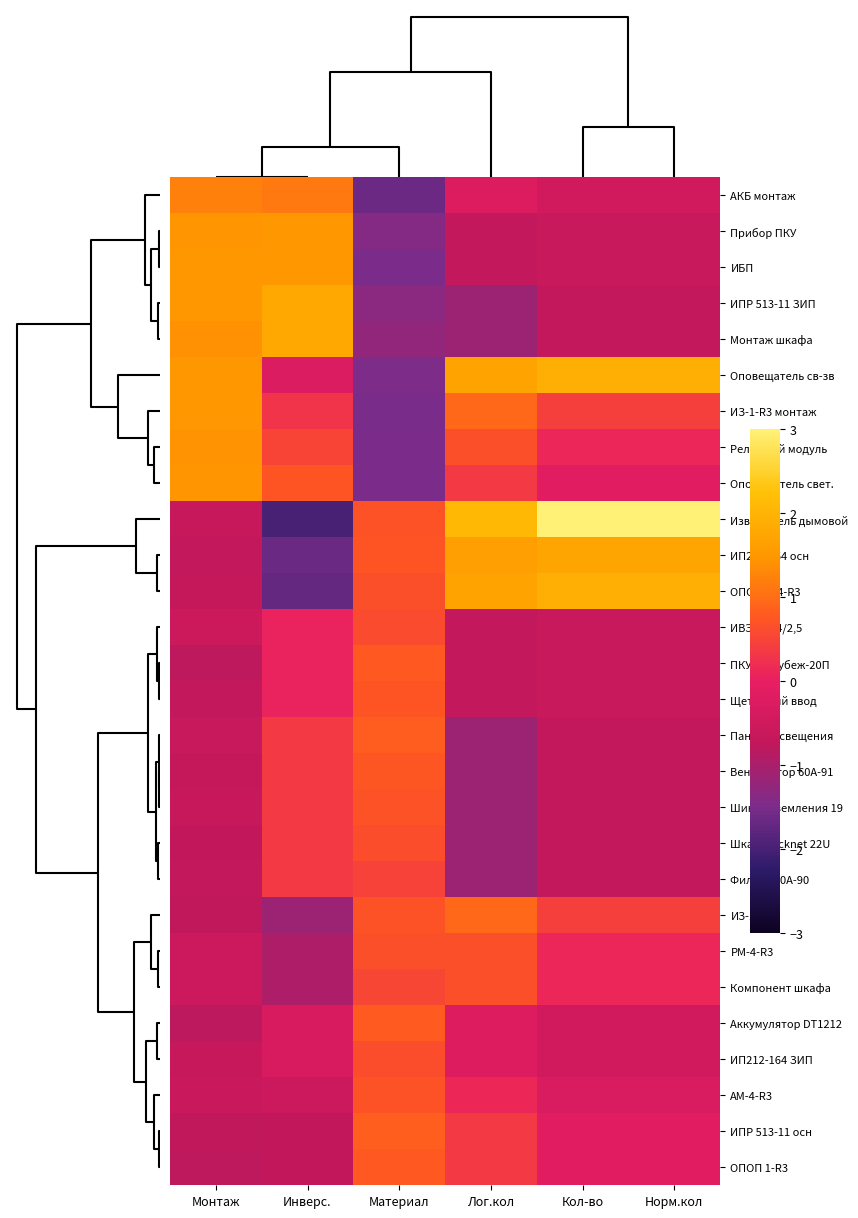

Reading left to right, extract all data points from this chart.

АКБ монтаж: Монтаж=1.2	Инверс.=1.1	Материал=-1.6	Лог.кол=-0.2	Кол-во=-0.5	Норм.кол=-0.5
Прибор ПКУ: Монтаж=1.5	Инверс.=1.5	Материал=-1.4	Лог.кол=-0.7	Кол-во=-0.6	Норм.кол=-0.6
ИБП: Монтаж=1.5	Инверс.=1.5	Материал=-1.5	Лог.кол=-0.7	Кол-во=-0.6	Норм.кол=-0.6
ИПР 513-11 ЗИП: Монтаж=1.5	Инверс.=1.8	Материал=-1.3	Лог.кол=-1.1	Кол-во=-0.7	Норм.кол=-0.7
Монтаж шкафа: Монтаж=1.4	Инверс.=1.8	Материал=-1.3	Лог.кол=-1.1	Кол-во=-0.7	Норм.кол=-0.7
Оповещатель св-зв: Монтаж=1.5	Инверс.=-0.2	Материал=-1.5	Лог.кол=1.7	Кол-во=1.9	Норм.кол=1.9
ИЗ-1-R3 монтаж: Монтаж=1.5	Инверс.=0.3	Материал=-1.5	Лог.кол=0.9	Кол-во=0.4	Норм.кол=0.4
Релейный модуль: Монтаж=1.4	Инверс.=0.5	Материал=-1.5	Лог.кол=0.7	Кол-во=0.1	Норм.кол=0.1
Оповещатель свет.: Монтаж=1.5	Инверс.=0.7	Материал=-1.5	Лог.кол=0.4	Кол-во=-0.1	Норм.кол=-0.1
Извещатель дымовой: Монтаж=-0.7	Инверс.=-2.0	Материал=0.7	Лог.кол=2.1	Кол-во=3.0	Норм.кол=3.0
ИП212-164 осн: Монтаж=-0.7	Инверс.=-1.6	Материал=0.7	Лог.кол=1.6	Кол-во=1.8	Норм.кол=1.8
ОПОП 124-R3: Монтаж=-0.7	Инверс.=-1.7	Материал=0.7	Лог.кол=1.7	Кол-во=1.9	Норм.кол=1.9
ИВЭПР 24/2,5: Монтаж=-0.6	Инверс.=0.1	Материал=0.6	Лог.кол=-0.7	Кол-во=-0.6	Норм.кол=-0.6
ПКУ R3-Рубеж-20П: Монтаж=-0.8	Инверс.=0.1	Материал=0.8	Лог.кол=-0.7	Кол-во=-0.6	Норм.кол=-0.6
Щеточный ввод: Монтаж=-0.7	Инверс.=0.1	Материал=0.7	Лог.кол=-0.7	Кол-во=-0.6	Норм.кол=-0.6
Панель освещения: Монтаж=-0.6	Инверс.=0.4	Материал=0.8	Лог.кол=-1.1	Кол-во=-0.7	Норм.кол=-0.7
Вентилятор 60A-91: Монтаж=-0.7	Инверс.=0.4	Материал=0.7	Лог.кол=-1.1	Кол-во=-0.7	Норм.кол=-0.7
Шина заземления 19: Монтаж=-0.6	Инверс.=0.4	Материал=0.7	Лог.кол=-1.1	Кол-во=-0.7	Норм.кол=-0.7
Шкаф Racknet 22U: Монтаж=-0.7	Инверс.=0.4	Материал=0.6	Лог.кол=-1.1	Кол-во=-0.7	Норм.кол=-0.7
Фильтр 60A-90: Монтаж=-0.7	Инверс.=0.4	Материал=0.5	Лог.кол=-1.1	Кол-во=-0.7	Норм.кол=-0.7
ИЗ-1-R3: Монтаж=-0.8	Инверс.=-1.1	Материал=0.7	Лог.кол=0.9	Кол-во=0.4	Норм.кол=0.4
РМ-4-R3: Монтаж=-0.6	Инверс.=-0.9	Материал=0.7	Лог.кол=0.7	Кол-во=0.1	Норм.кол=0.1
Компонент шкафа: Монтаж=-0.5	Инверс.=-0.9	Материал=0.5	Лог.кол=0.7	Кол-во=0.1	Норм.кол=0.1
Аккумулятор DT1212: Монтаж=-0.8	Инверс.=-0.3	Материал=0.8	Лог.кол=-0.2	Кол-во=-0.5	Норм.кол=-0.5
ИП212-164 ЗИП: Монтаж=-0.7	Инверс.=-0.3	Материал=0.6	Лог.кол=-0.2	Кол-во=-0.5	Норм.кол=-0.5
АМ-4-R3: Монтаж=-0.6	Инверс.=-0.5	Материал=0.7	Лог.кол=0.1	Кол-во=-0.3	Норм.кол=-0.3
ИПР 513-11 осн: Монтаж=-0.8	Инверс.=-0.7	Материал=0.8	Лог.кол=0.4	Кол-во=-0.1	Норм.кол=-0.1
ОПОП 1-R3: Монтаж=-0.8	Инверс.=-0.7	Материал=0.8	Лог.кол=0.4	Кол-во=-0.1	Норм.кол=-0.1